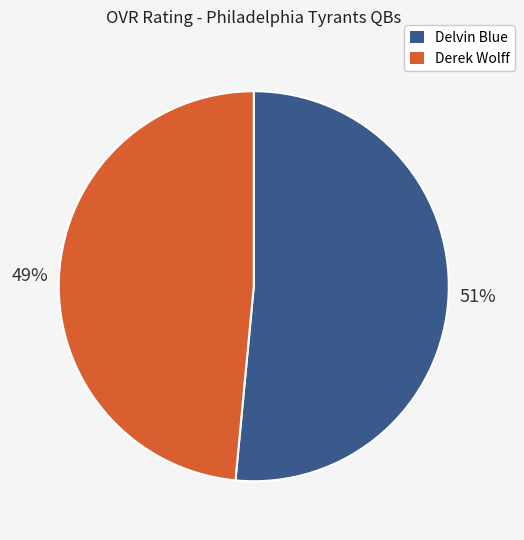

Which has a higher value, Derek Wolff or Delvin Blue?

Delvin Blue